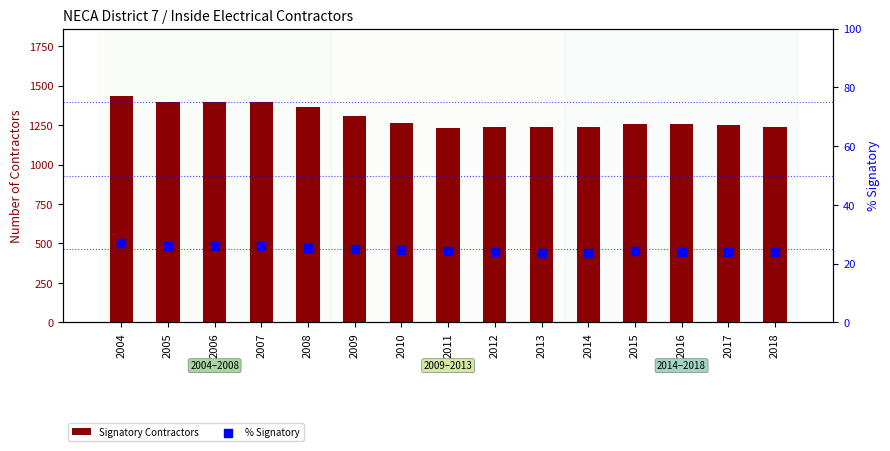

Which series has the largest total across all categories?

Signatory Contractors